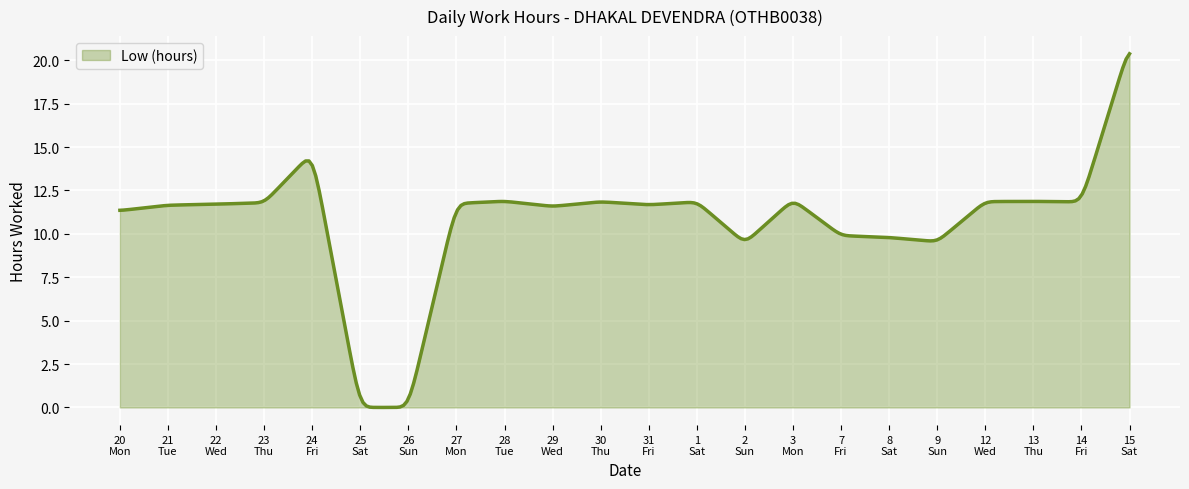

What is the maximum value shown in the chart?

20.4